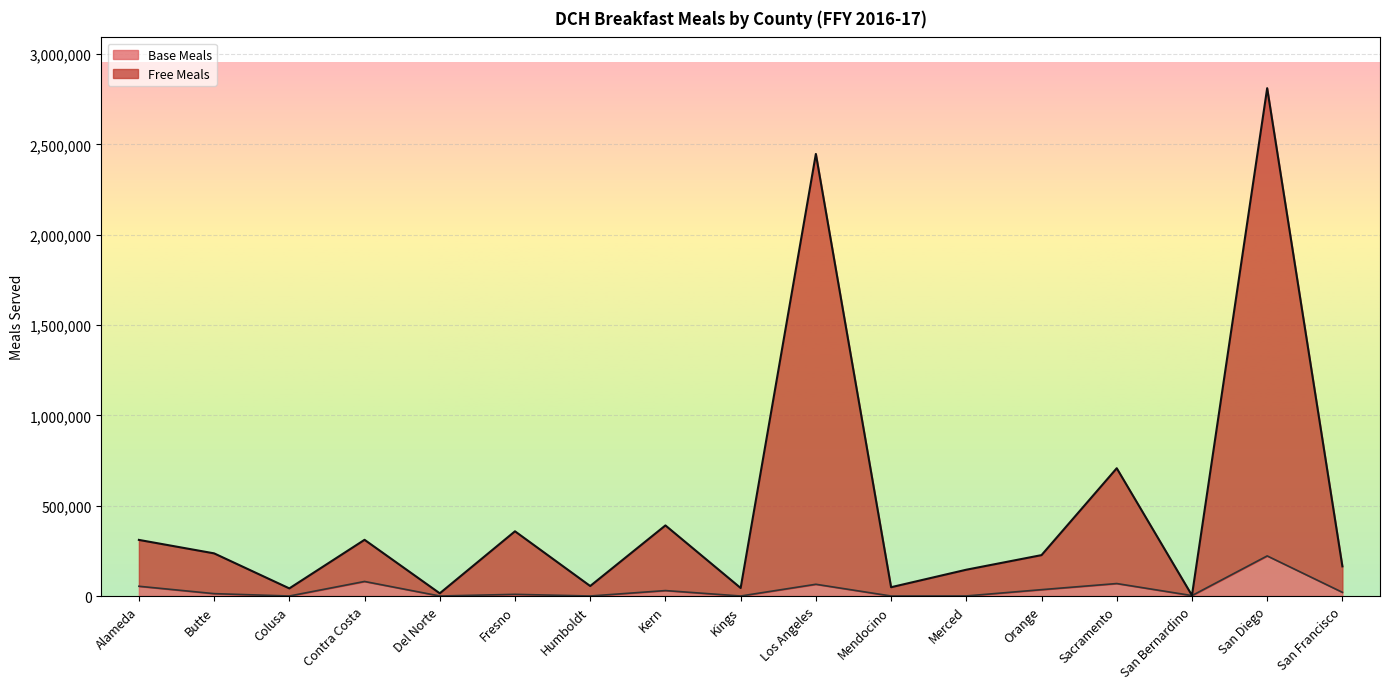

Reading right to left, what are all the values shown in this chart?

Free Meals: San Francisco=164100	San Diego=2811524	San Bernardino=3382	Sacramento=707379	Orange=226377	Merced=145544	Mendocino=48670	Los Angeles=2447584	Kings=44410	Kern=390774	Humboldt=55276	Fresno=358287	Del Norte=14869	Contra Costa=311155	Colusa=42155	Butte=236088	Alameda=310645
Base Meals: San Francisco=20377	San Diego=221963	San Bernardino=2268	Sacramento=68982	Orange=35118	Merced=362	Mendocino=0	Los Angeles=64960	Kings=0	Kern=30045	Humboldt=0	Fresno=9163	Del Norte=0	Contra Costa=80501	Colusa=0	Butte=13115	Alameda=53960